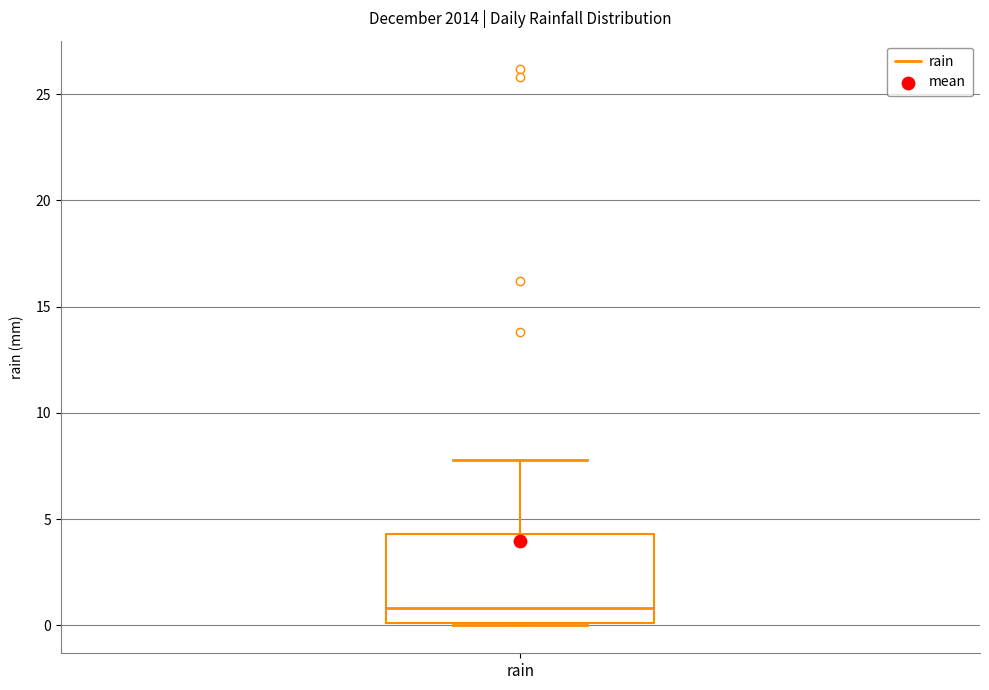

Transcribe this box plot: give where the median line is, the range the box spans, and where the two whiskers end, as read against the y-axis. The values are not printed on the chart, so give them approximately, as read against the axis.

median 1.0, box 0.0 to 4.5, whiskers 0.0 to 8.0